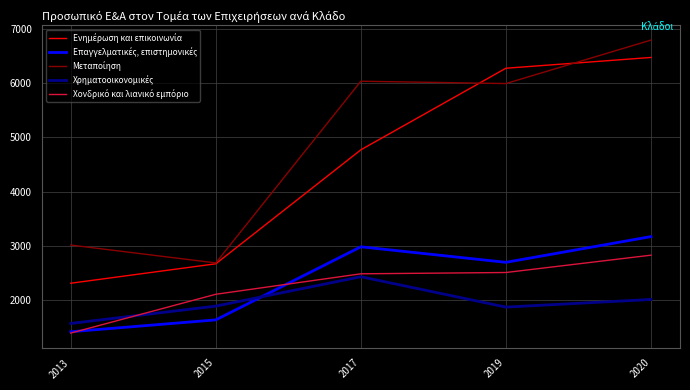

Which label corresponds to the largest value in the chart?

2020